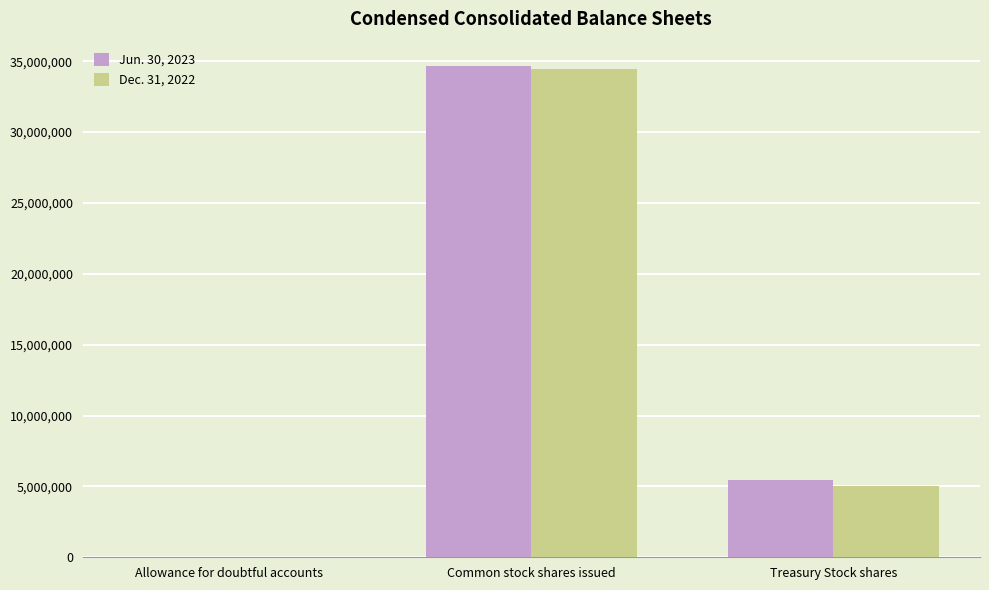

The Jun. 30, 2023 series shows 34643674 at Common stock shares issued. True or false?

True